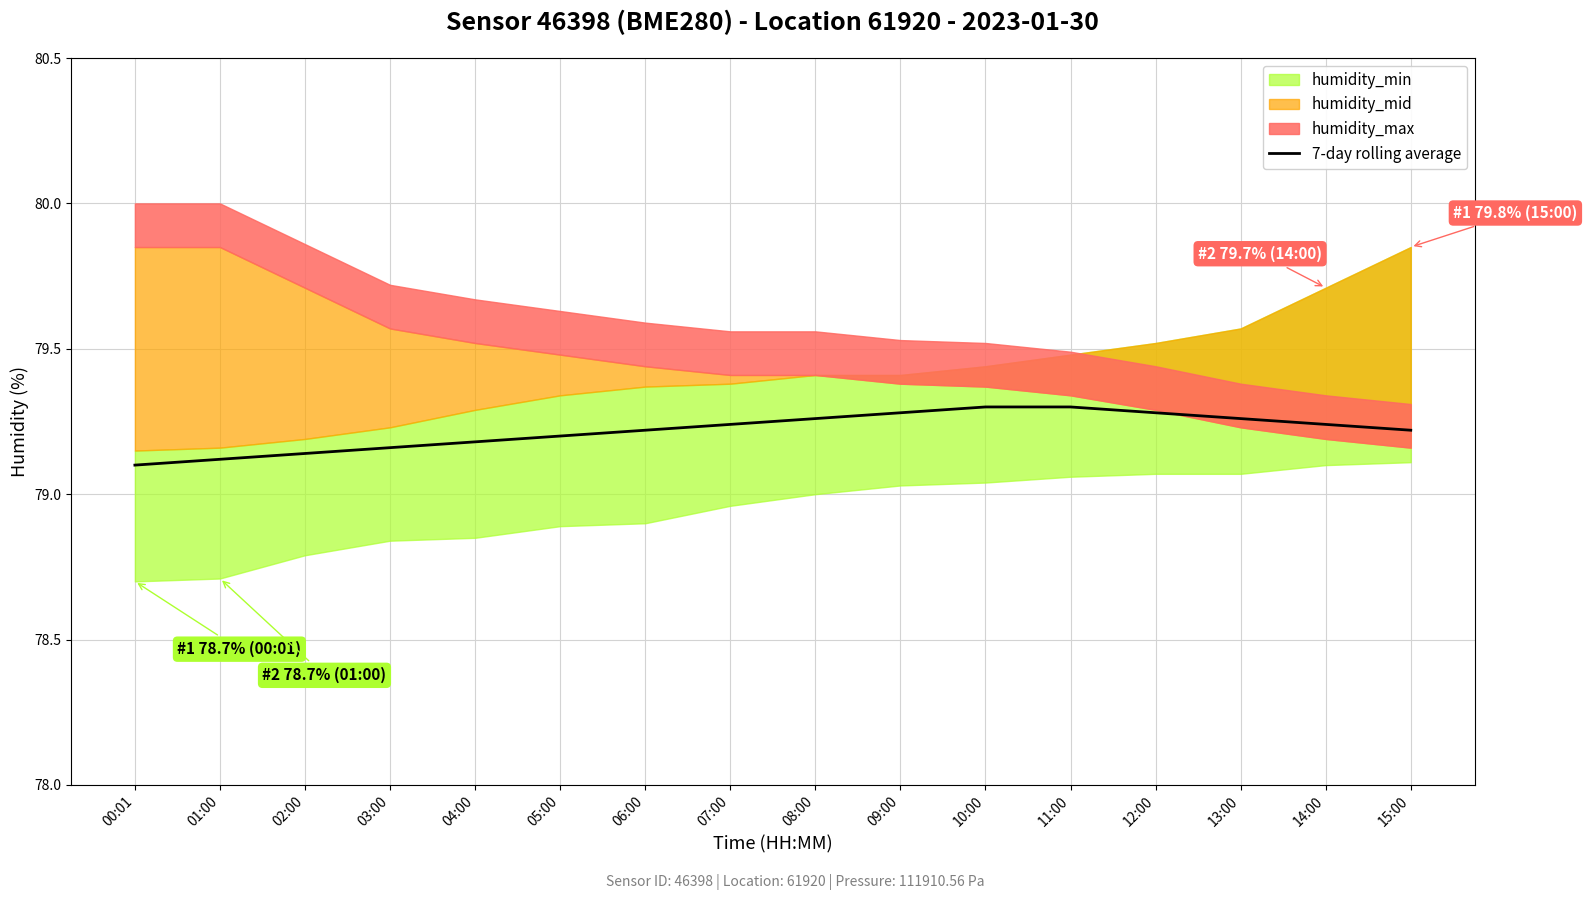

Approximately how many times larger is the value at 11:00 compared to 08:00?

1.0